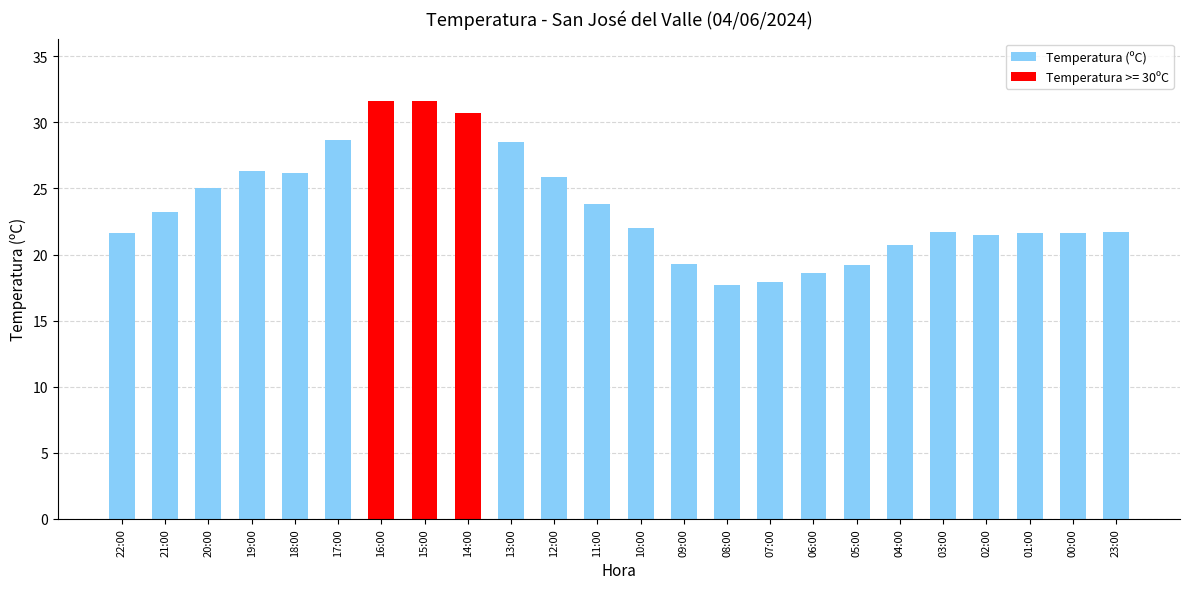

Does the chart contain stacked bars?

No